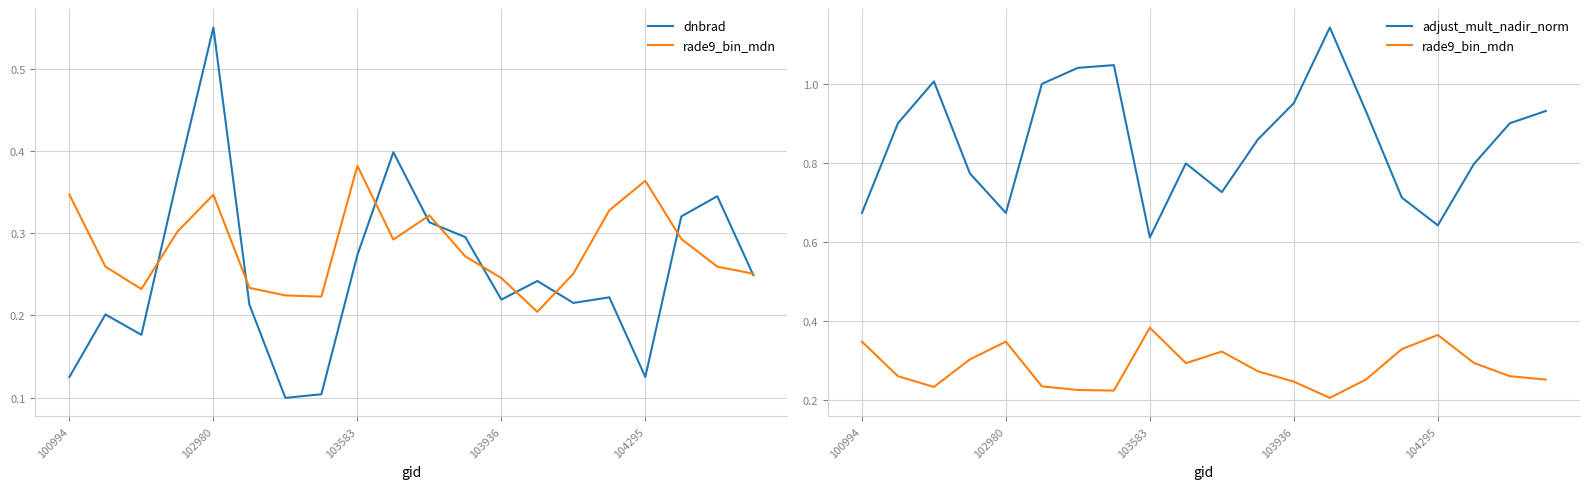

What is the total value across all series at 104295?

1.1